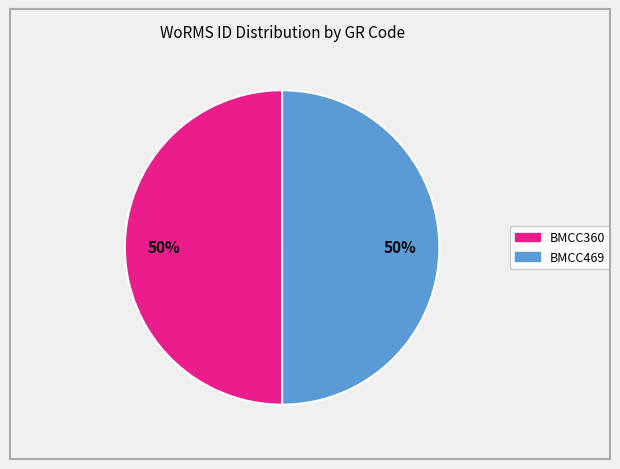

True or false: BMCC469 accounts for 50% of the total.

True